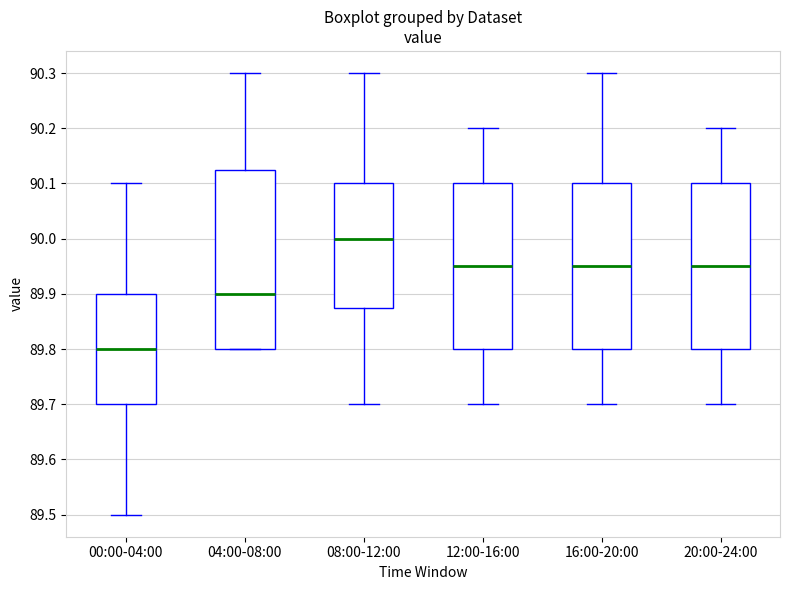

Where does the lower whisker of the box for 12:00-16:00 end on the y-axis? The values are not printed on the chart, so give them approximately, as read against the axis.

89.70